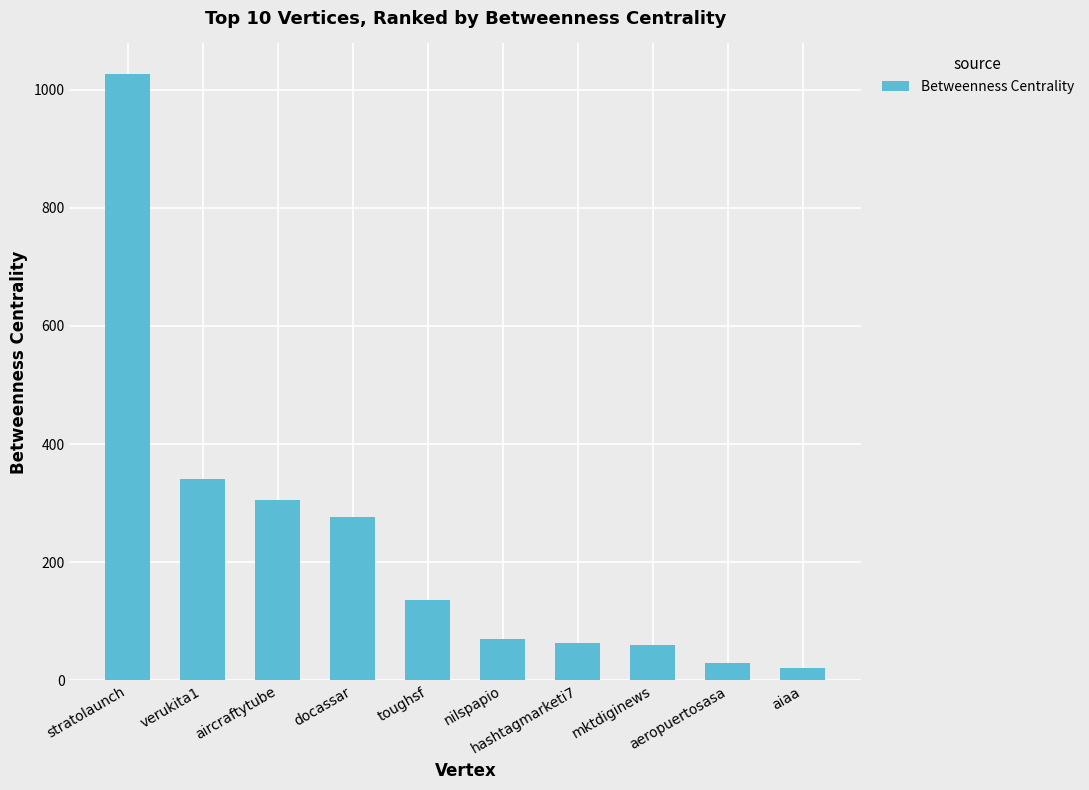

What is the label of the 4th bar from the left?

docassar